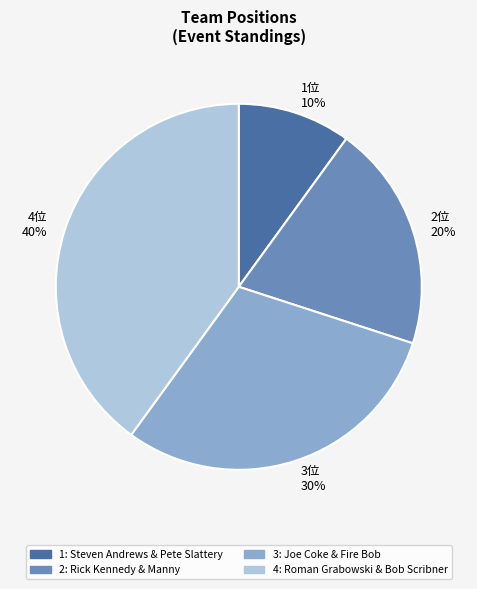

Is there a majority slice in this chart?

No